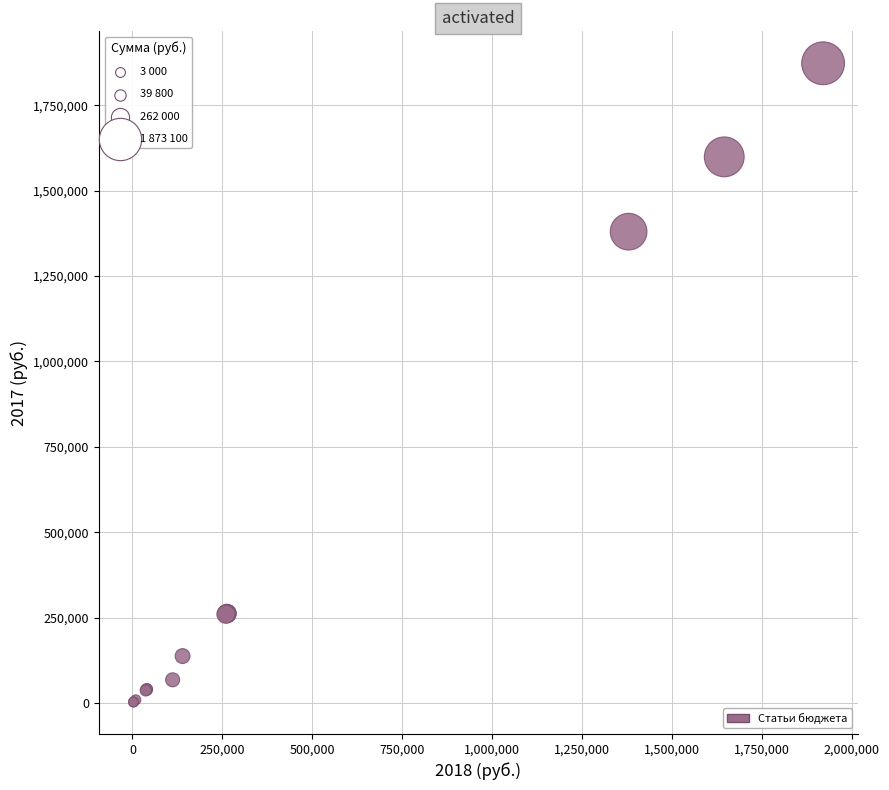

What Y value in the scatter plot is closest to 937900?

1380000